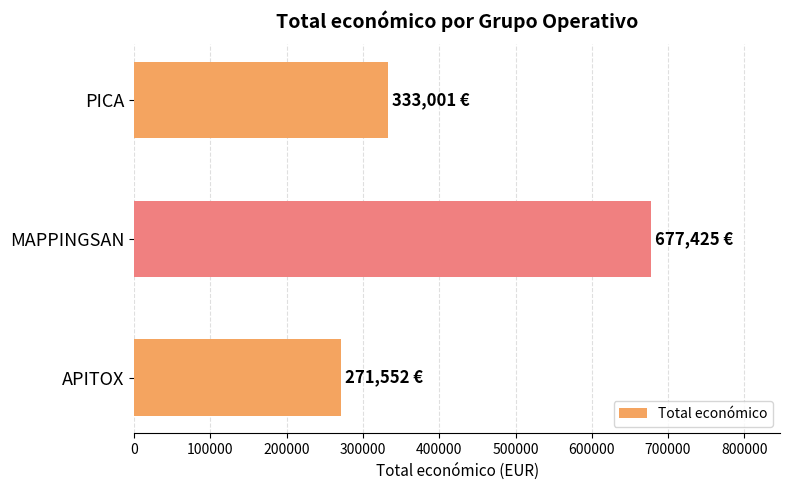

At which label is the value closest to 474488?

PICA